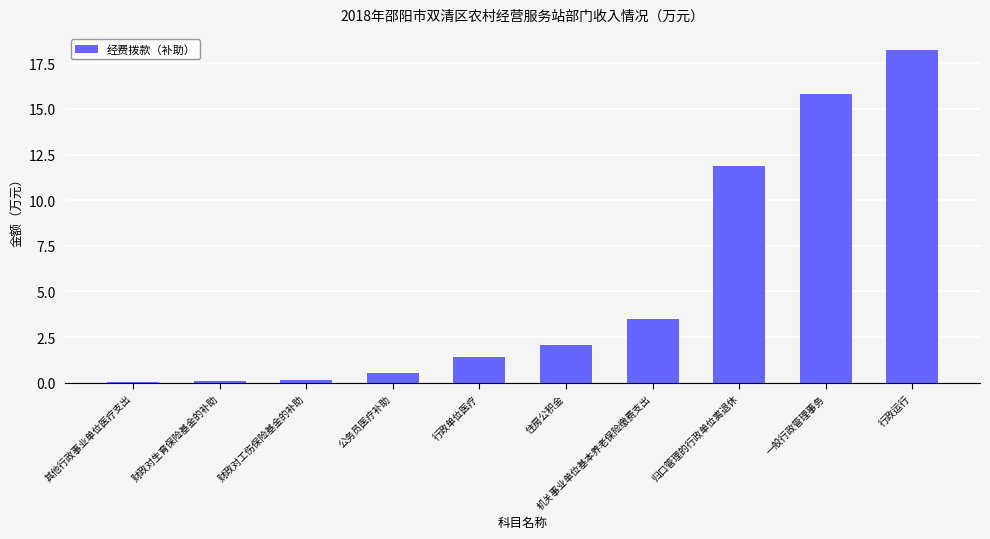

The chart shows a value of 7.0 at 一般行政管理事务. True or false?

False